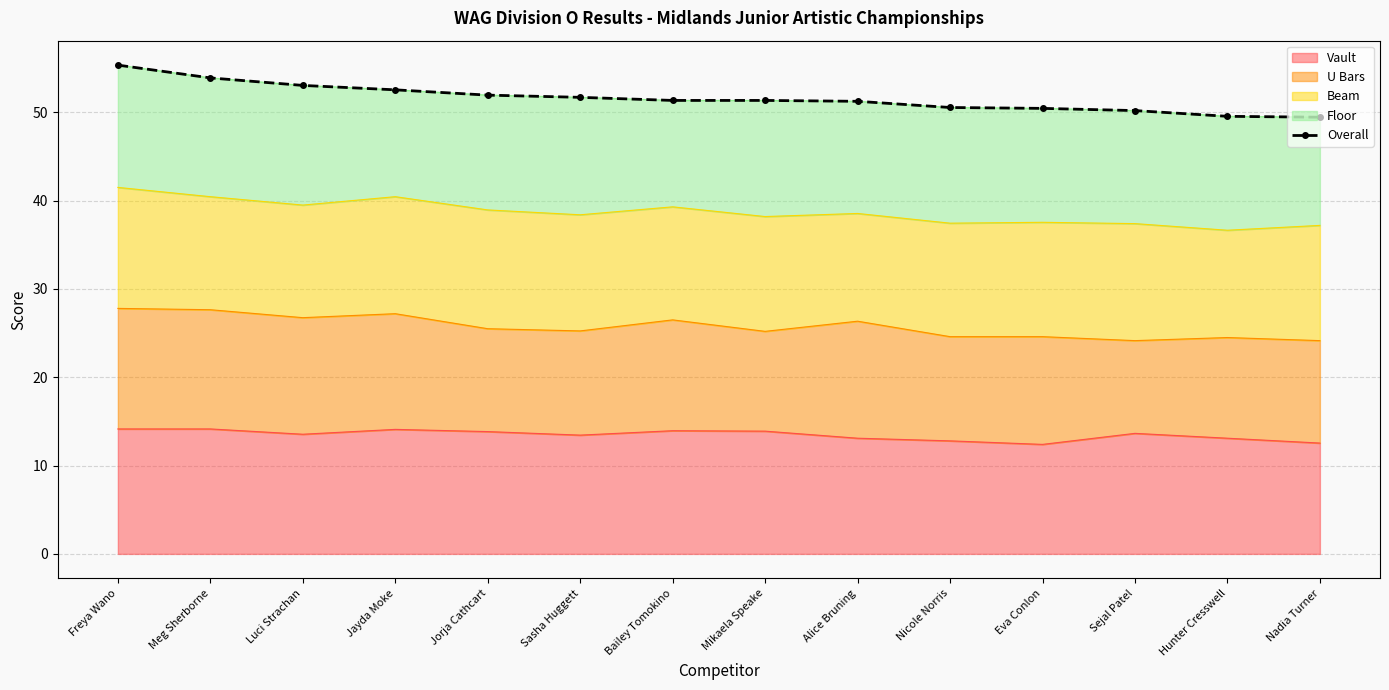

Is it true that the value at Mikaela Speake is 80.4?

False